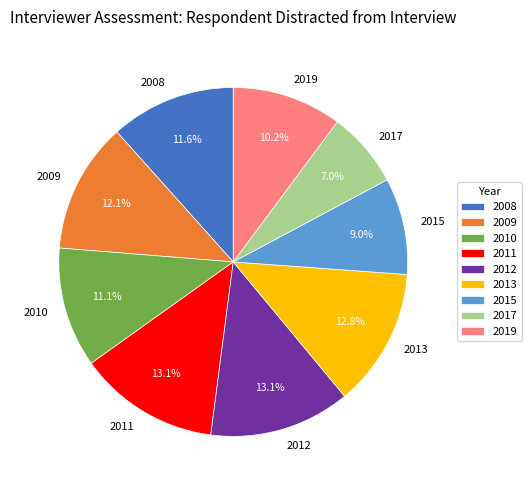

Which has a higher value, 2012 or 2015?

2012